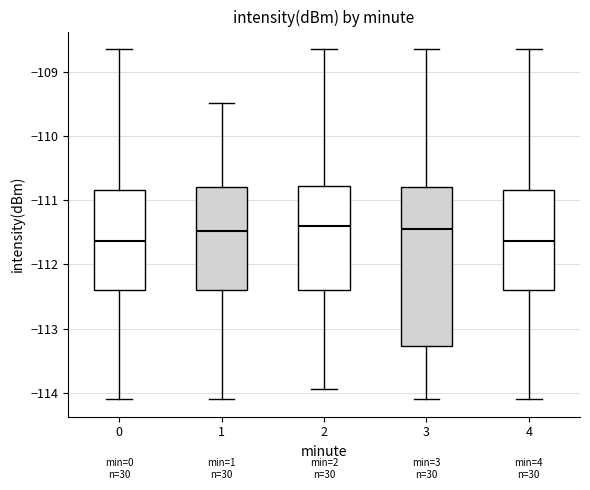

Comparing the boxes themselves (not the whiskers), which one is the tallest?

3